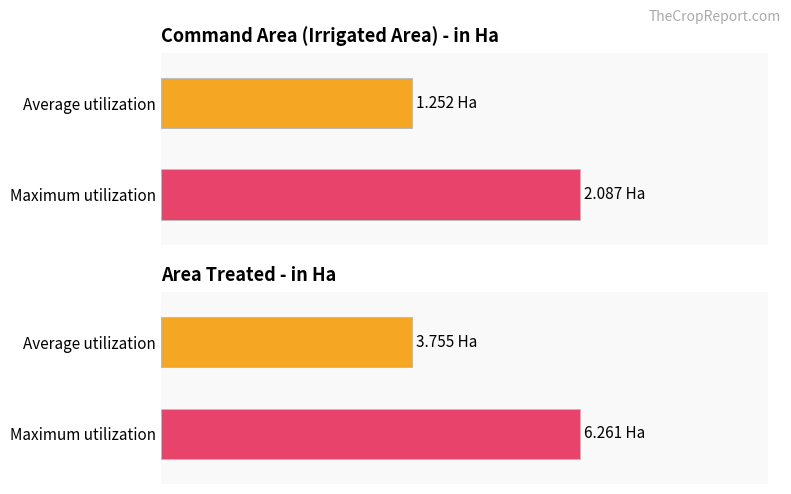

The Area Treated series shows 1.7 at 11. True or false?

False